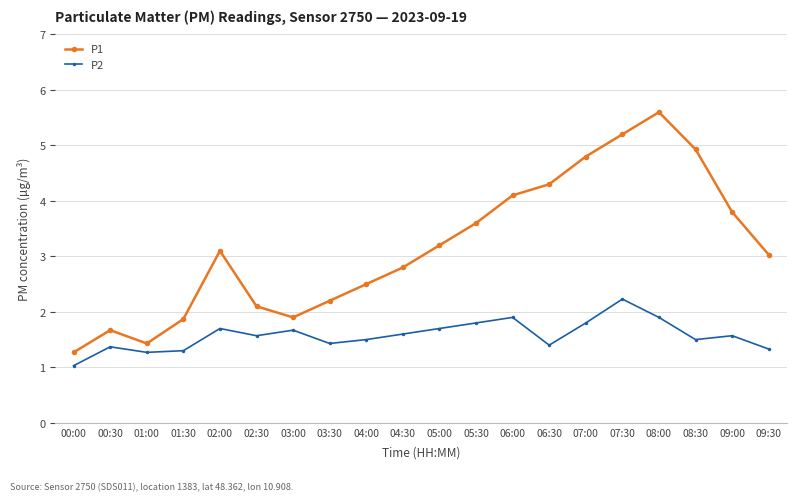

True or false: P2 has a value of 1.5 at 08:30.

True